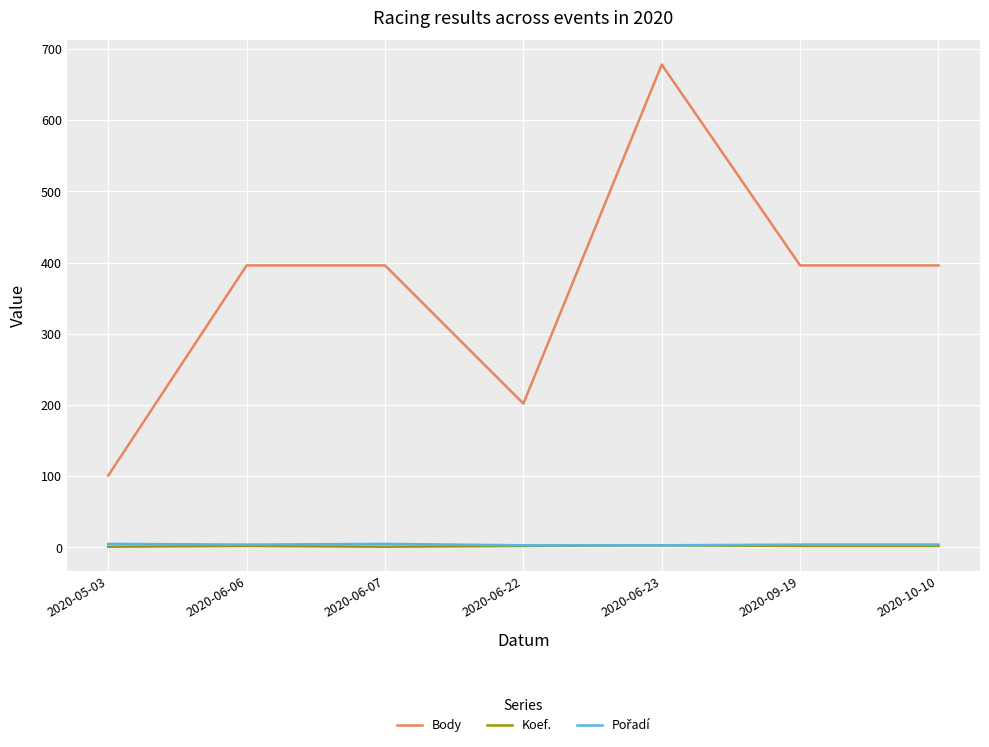

True or false: Body and Koef. intersect in this chart.

False